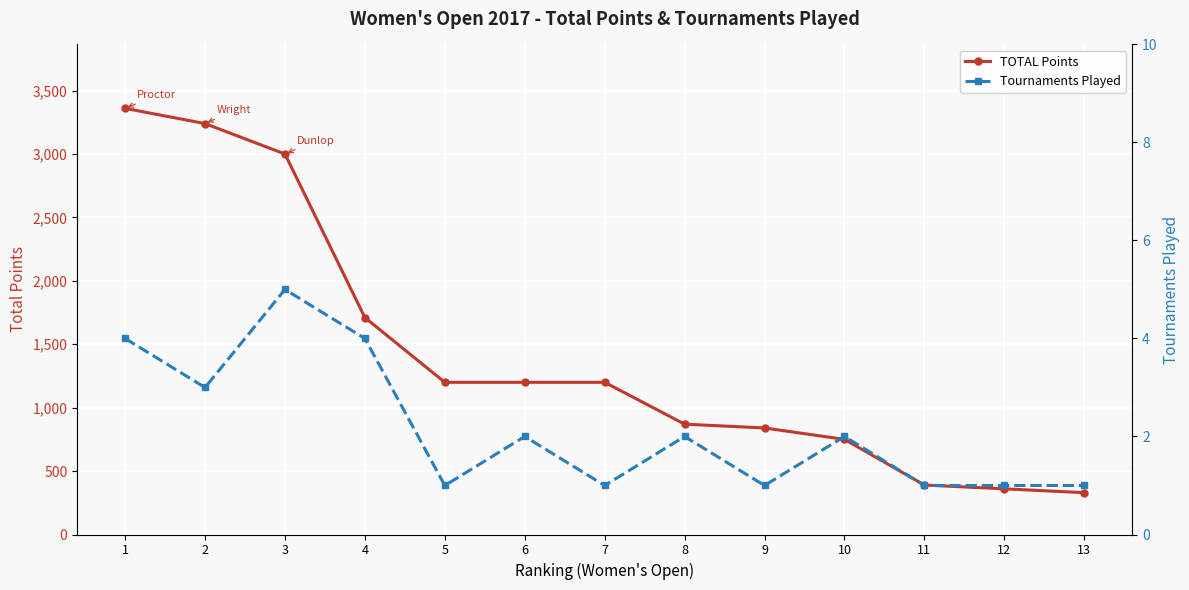

At how many categories does at least one series exceed 2569?

3